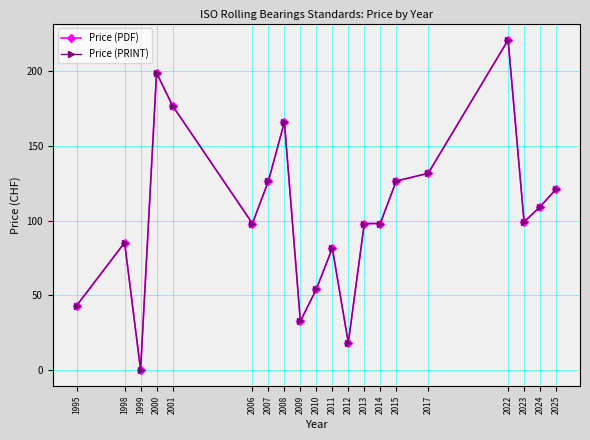

Is it true that Price (PDF) equals 142.4 at 2023?

False